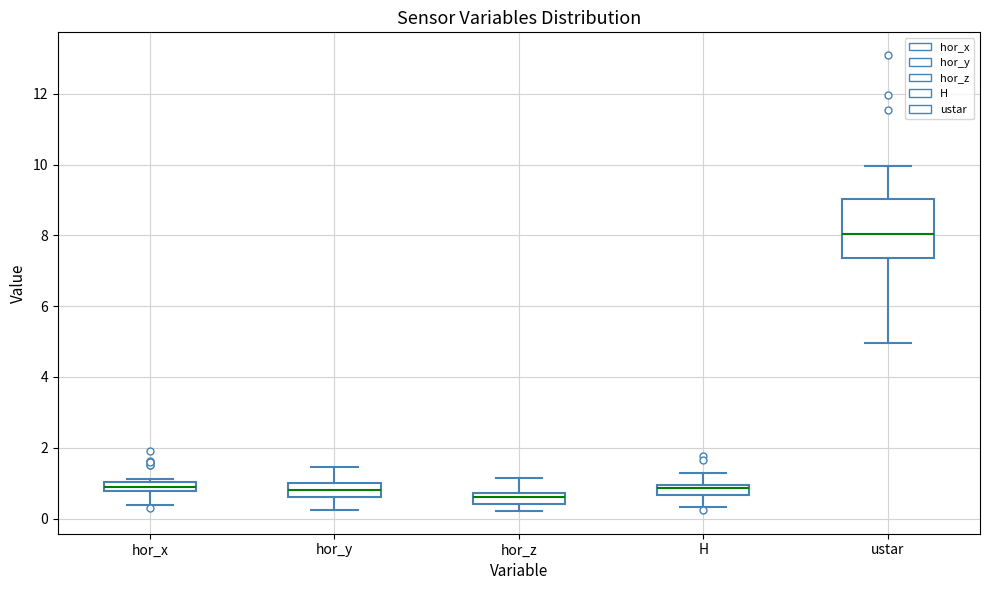

Which box has the highest median line?

ustar